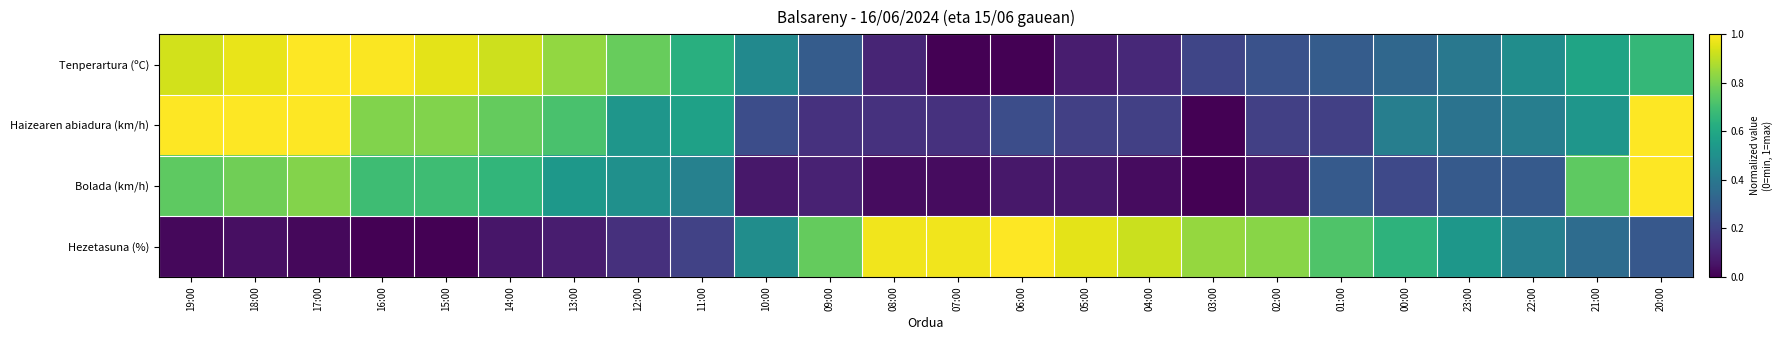

Reading right to left, transcribe all the data shown in this chart.

Tenperartura (ºC): 20:00=0.7	21:00=0.6	22:00=0.5	23:00=0.4	00:00=0.3	01:00=0.3	02:00=0.3	03:00=0.2	04:00=0.1	05:00=0.1	06:00=0.0	07:00=0.0	08:00=0.1	09:00=0.3	10:00=0.5	11:00=0.6	12:00=0.8	13:00=0.8	14:00=0.9	15:00=1.0	16:00=1.0	17:00=1.0	18:00=1.0	19:00=0.9
Haizearen abiadura (km/h): 20:00=1.0	21:00=0.5	22:00=0.4	23:00=0.4	00:00=0.4	01:00=0.2	02:00=0.2	03:00=0.0	04:00=0.2	05:00=0.2	06:00=0.2	07:00=0.1	08:00=0.1	09:00=0.1	10:00=0.2	11:00=0.6	12:00=0.5	13:00=0.7	14:00=0.8	15:00=0.8	16:00=0.8	17:00=1.0	18:00=1.0	19:00=1.0
Bolada (km/h): 20:00=1.0	21:00=0.8	22:00=0.3	23:00=0.3	00:00=0.2	01:00=0.3	02:00=0.1	03:00=0.0	04:00=0.0	05:00=0.1	06:00=0.1	07:00=0.0	08:00=0.0	09:00=0.1	10:00=0.1	11:00=0.4	12:00=0.5	13:00=0.5	14:00=0.7	15:00=0.7	16:00=0.7	17:00=0.8	18:00=0.8	19:00=0.8
Hezetasuna (%): 20:00=0.3	21:00=0.4	22:00=0.4	23:00=0.5	00:00=0.6	01:00=0.7	02:00=0.8	03:00=0.8	04:00=0.9	05:00=1.0	06:00=1.0	07:00=1.0	08:00=1.0	09:00=0.8	10:00=0.5	11:00=0.2	12:00=0.1	13:00=0.1	14:00=0.1	15:00=0.0	16:00=0.0	17:00=0.0	18:00=0.0	19:00=0.0